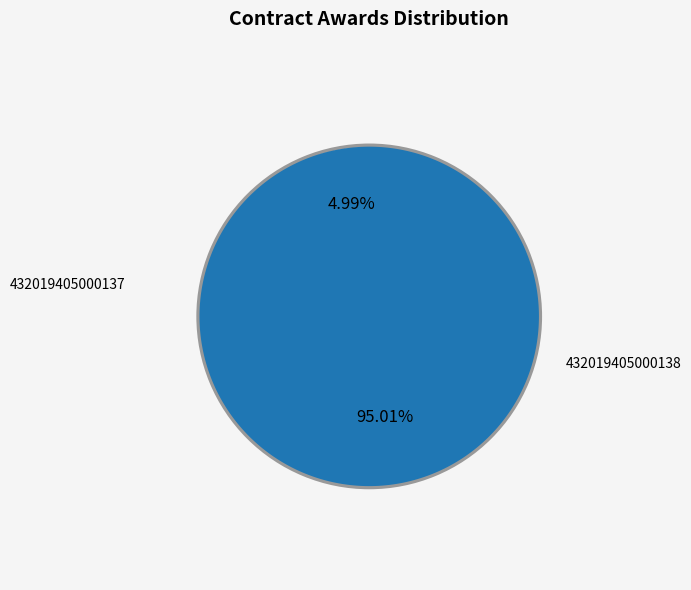

Is it true that 432019405000138 is 5% of the pie?

True